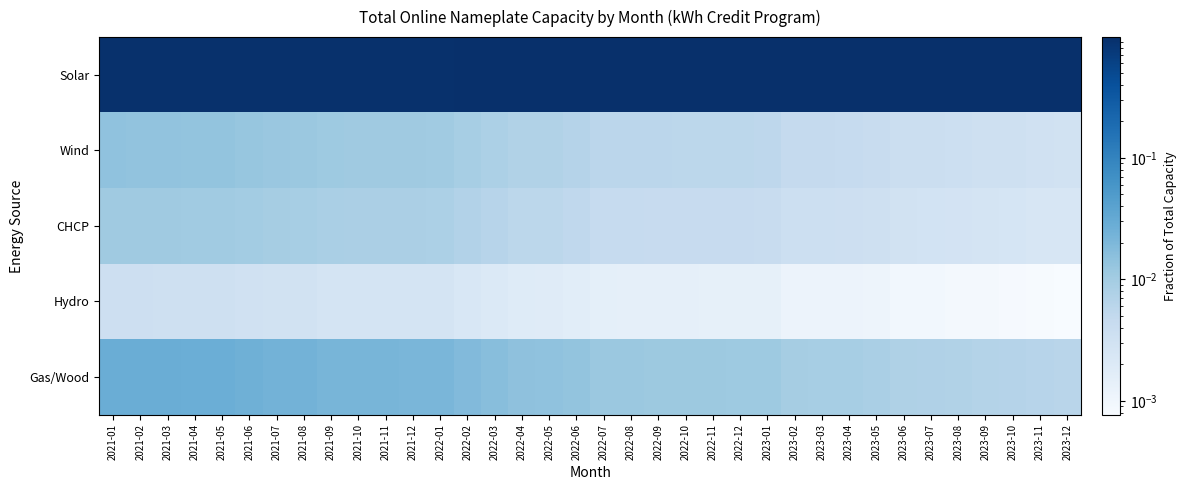

Reading right to left, transcribe all the data shown in this chart.

Solar: 2023-12=1.0	2023-11=1.0	2023-10=1.0	2023-09=1.0	2023-08=1.0	2023-07=1.0	2023-06=1.0	2023-05=1.0	2023-04=1.0	2023-03=1.0	2023-02=1.0	2023-01=1.0	2022-12=1.0	2022-11=1.0	2022-10=1.0	2022-09=1.0	2022-08=1.0	2022-07=1.0	2022-06=1.0	2022-05=1.0	2022-04=1.0	2022-03=1.0	2022-02=1.0	2022-01=1.0	2021-12=1.0	2021-11=1.0	2021-10=1.0	2021-09=1.0	2021-08=1.0	2021-07=1.0	2021-06=0.9	2021-05=0.9	2021-04=0.9	2021-03=0.9	2021-02=0.9	2021-01=0.9
Wind: 2023-12=0.0	2023-11=0.0	2023-10=0.0	2023-09=0.0	2023-08=0.0	2023-07=0.0	2023-06=0.0	2023-05=0.0	2023-04=0.0	2023-03=0.0	2023-02=0.0	2023-01=0.0	2022-12=0.0	2022-11=0.0	2022-10=0.0	2022-09=0.0	2022-08=0.0	2022-07=0.0	2022-06=0.0	2022-05=0.0	2022-04=0.0	2022-03=0.0	2022-02=0.0	2022-01=0.0	2021-12=0.0	2021-11=0.0	2021-10=0.0	2021-09=0.0	2021-08=0.0	2021-07=0.0	2021-06=0.0	2021-05=0.0	2021-04=0.0	2021-03=0.0	2021-02=0.0	2021-01=0.0
CHCP: 2023-12=0.0	2023-11=0.0	2023-10=0.0	2023-09=0.0	2023-08=0.0	2023-07=0.0	2023-06=0.0	2023-05=0.0	2023-04=0.0	2023-03=0.0	2023-02=0.0	2023-01=0.0	2022-12=0.0	2022-11=0.0	2022-10=0.0	2022-09=0.0	2022-08=0.0	2022-07=0.0	2022-06=0.0	2022-05=0.0	2022-04=0.0	2022-03=0.0	2022-02=0.0	2022-01=0.0	2021-12=0.0	2021-11=0.0	2021-10=0.0	2021-09=0.0	2021-08=0.0	2021-07=0.0	2021-06=0.0	2021-05=0.0	2021-04=0.0	2021-03=0.0	2021-02=0.0	2021-01=0.0
Hydro: 2023-12=0.0	2023-11=0.0	2023-10=0.0	2023-09=0.0	2023-08=0.0	2023-07=0.0	2023-06=0.0	2023-05=0.0	2023-04=0.0	2023-03=0.0	2023-02=0.0	2023-01=0.0	2022-12=0.0	2022-11=0.0	2022-10=0.0	2022-09=0.0	2022-08=0.0	2022-07=0.0	2022-06=0.0	2022-05=0.0	2022-04=0.0	2022-03=0.0	2022-02=0.0	2022-01=0.0	2021-12=0.0	2021-11=0.0	2021-10=0.0	2021-09=0.0	2021-08=0.0	2021-07=0.0	2021-06=0.0	2021-05=0.0	2021-04=0.0	2021-03=0.0	2021-02=0.0	2021-01=0.0
Gas/Wood: 2023-12=0.0	2023-11=0.0	2023-10=0.0	2023-09=0.0	2023-08=0.0	2023-07=0.0	2023-06=0.0	2023-05=0.0	2023-04=0.0	2023-03=0.0	2023-02=0.0	2023-01=0.0	2022-12=0.0	2022-11=0.0	2022-10=0.0	2022-09=0.0	2022-08=0.0	2022-07=0.0	2022-06=0.0	2022-05=0.0	2022-04=0.0	2022-03=0.0	2022-02=0.0	2022-01=0.0	2021-12=0.0	2021-11=0.0	2021-10=0.0	2021-09=0.0	2021-08=0.0	2021-07=0.0	2021-06=0.0	2021-05=0.0	2021-04=0.0	2021-03=0.0	2021-02=0.0	2021-01=0.0